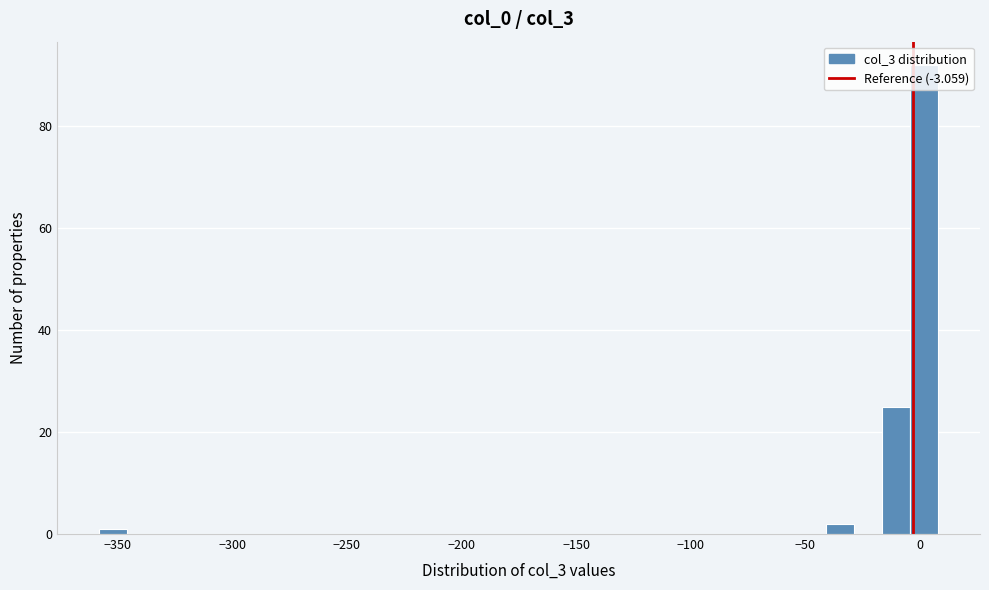

Read against the x-axis, roughly where is the centre of the tallest bar?

0